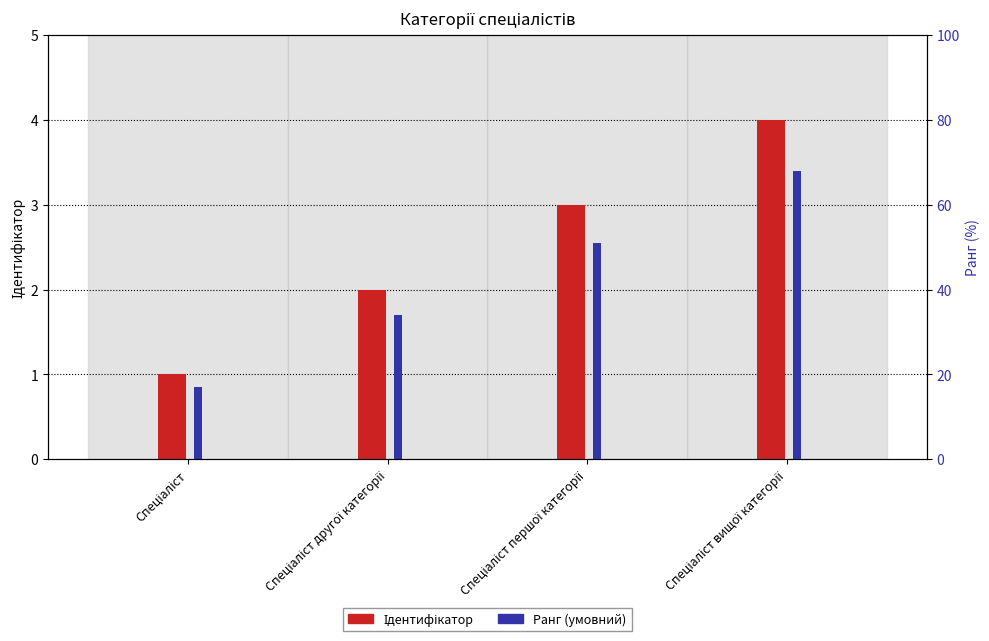

What is the sum of all Ідентифікатор values?

10.0